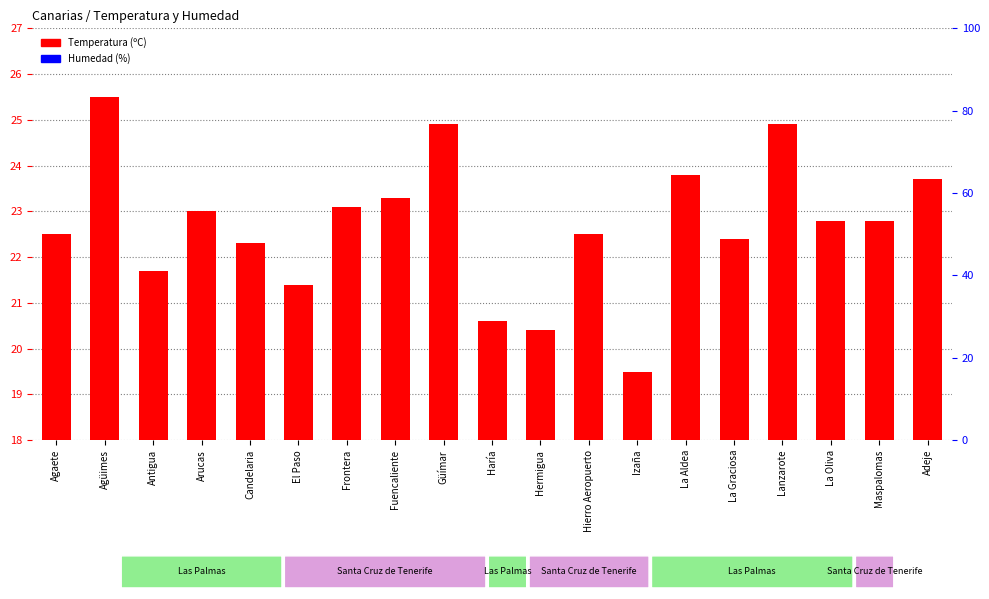

What is the label of the 18th bar from the right?

Agüimes